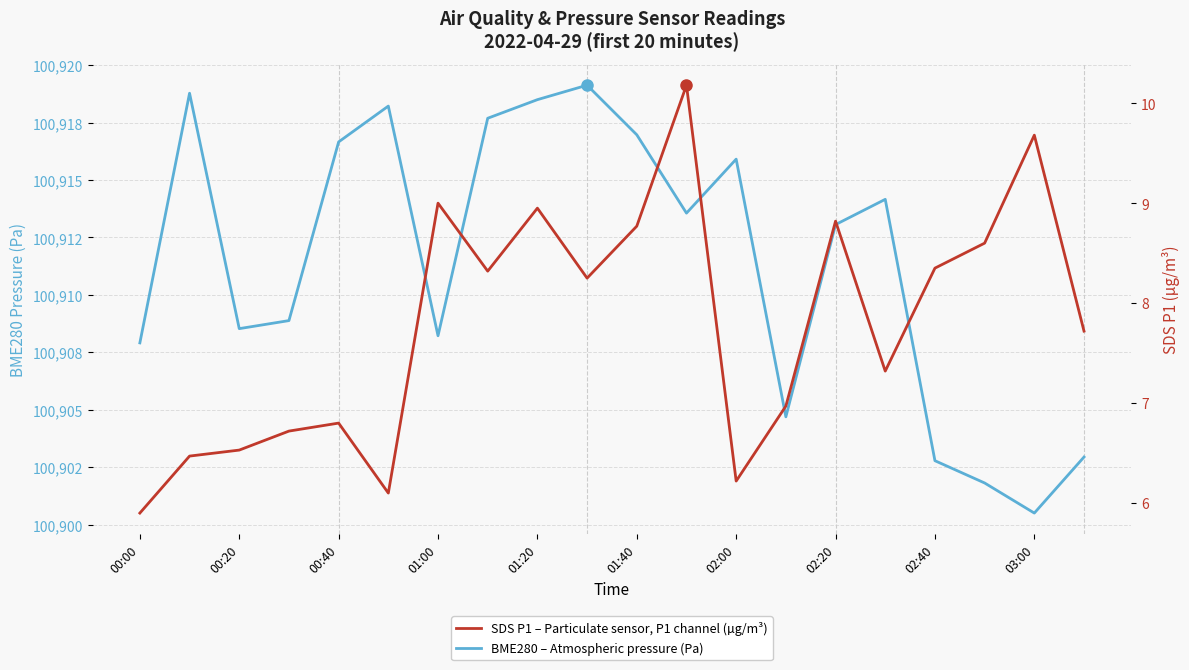

Rank the series by their average value, from highest to lowest.

BME280 Pressure (Pa), SDS P1 (µg/m³)